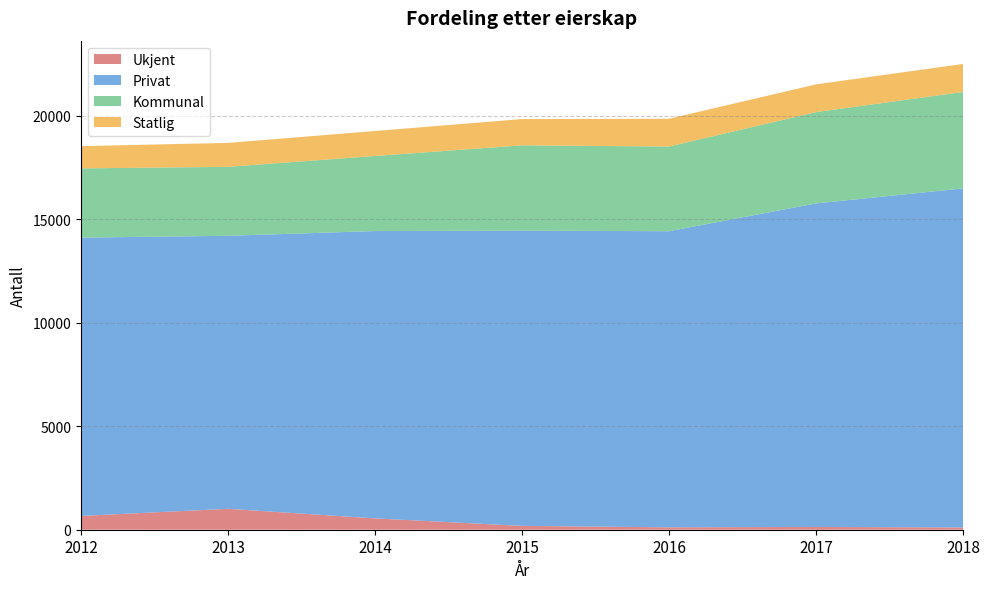

Reading left to right, extract all data points from this chart.

Ukjent: 2012=665	2013=1010	2014=547	2015=185	2016=116	2017=134	2018=109
Privat: 2012=13440	2013=13183	2014=13875	2015=14257	2016=14298	2017=15622	2018=16372
Kommunal: 2012=3343	2013=3331	2014=3625	2015=4119	2016=4090	2017=4409	2018=4657
Statlig: 2012=1075	2013=1155	2014=1206	2015=1268	2016=1340	2017=1339	2018=1353